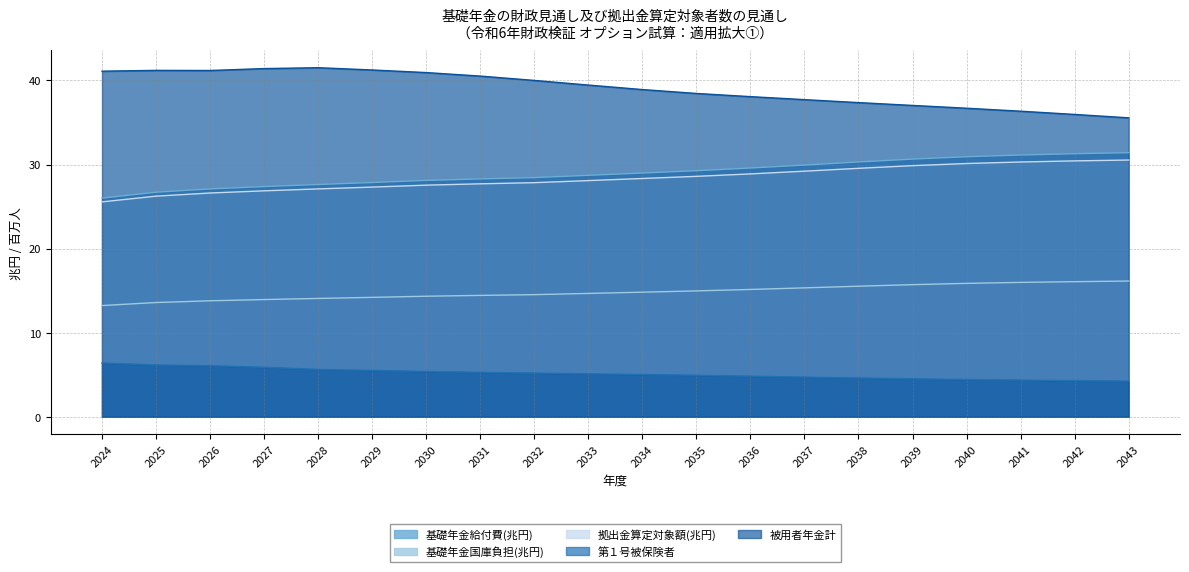

What are all the series names shown in the legend?

基礎年金給付費(兆円), 基礎年金国庫負担(兆円), 拠出金算定対象額(兆円), 第１号被保険者, 被用者年金計